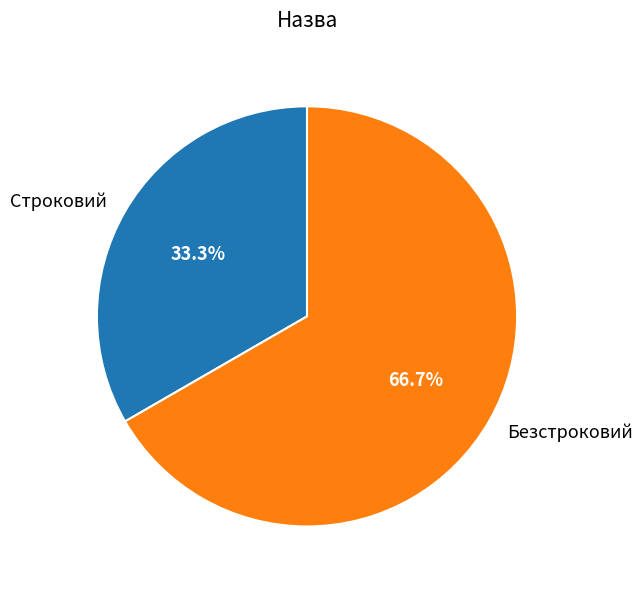

Between Строковий and Безстроковий, which is larger?

Безстроковий